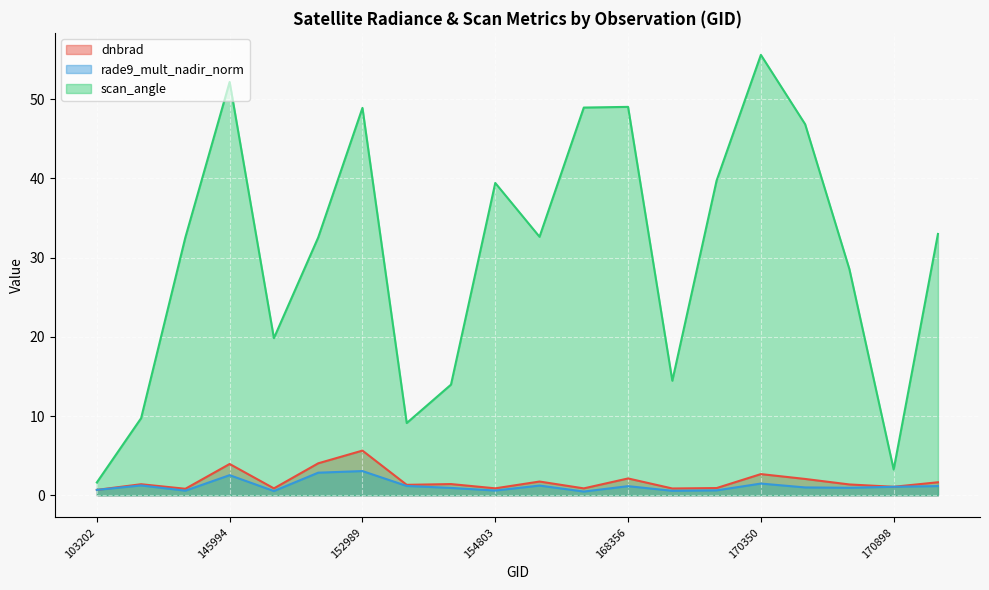

The value of rade9_mult_nadir_norm at 155739 is 1.2. True or false?

True